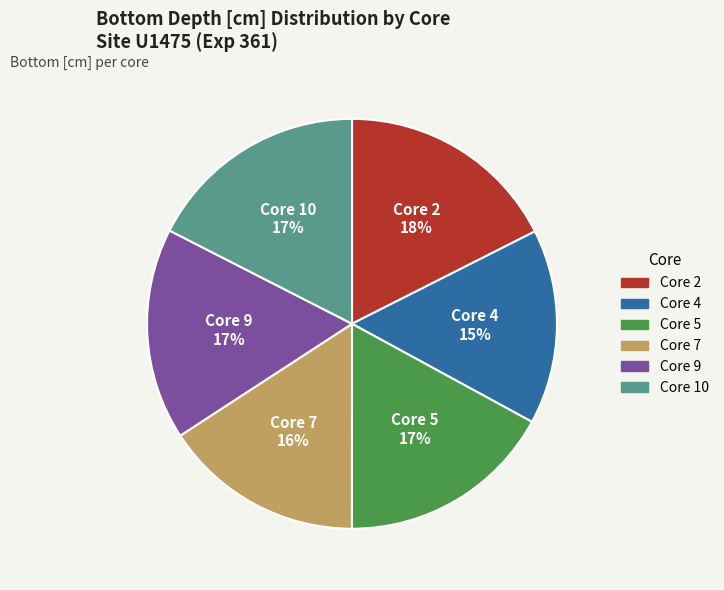

Does Core 2 account for over 50% of the chart?

No